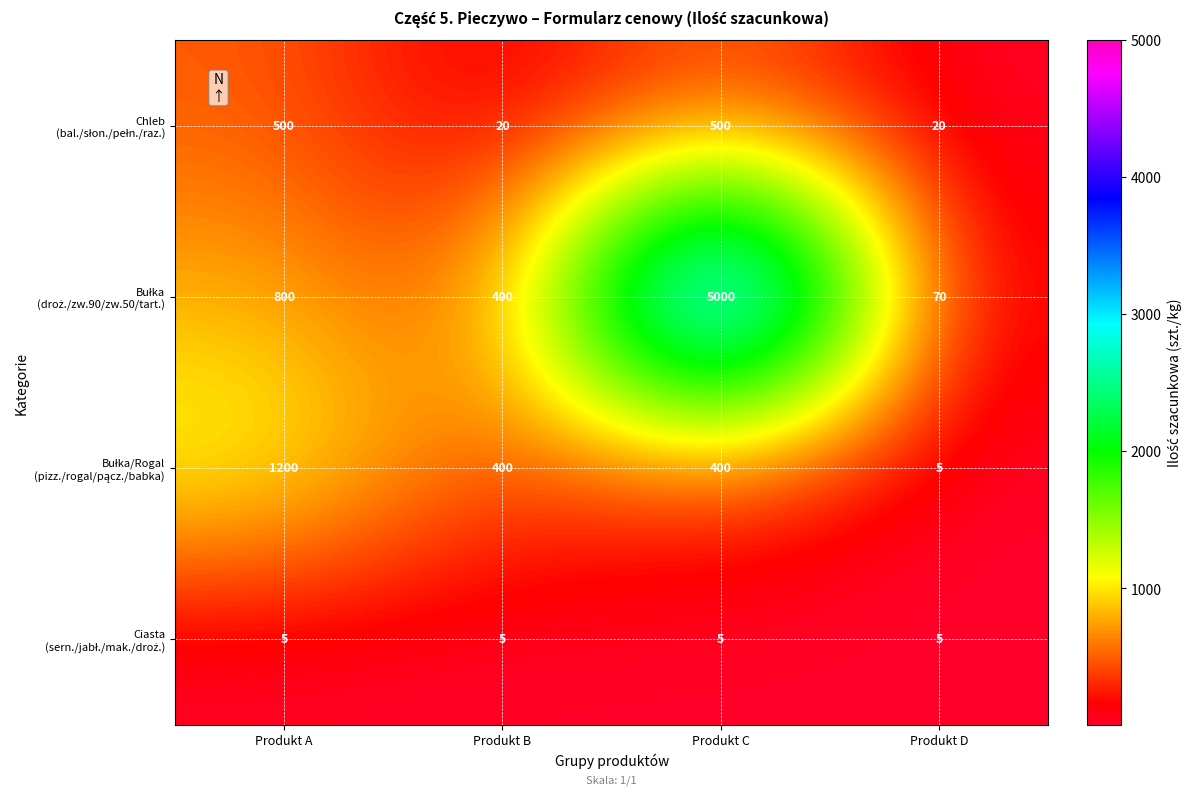

What is the smallest value displayed?

5